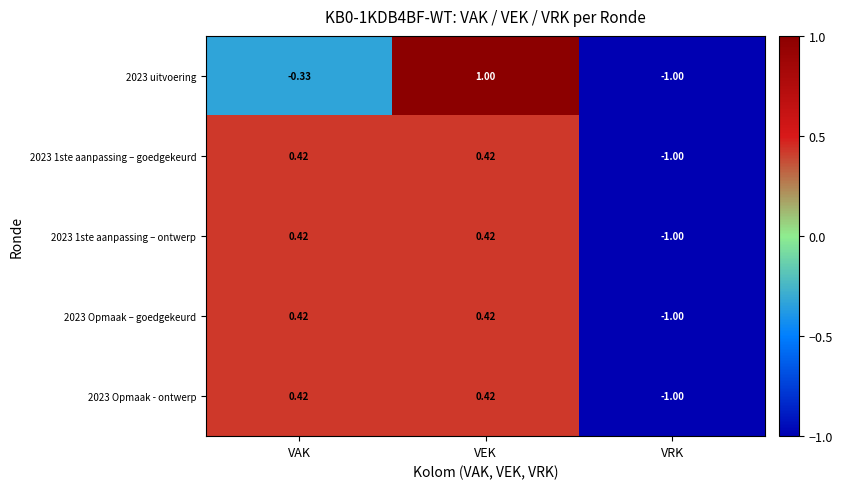

At how many categories does at least one series exceed 0?

2